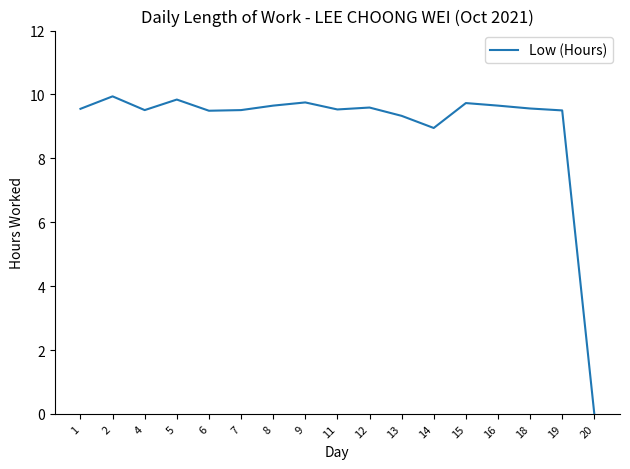

Approximately how many times larger is the value at 18 compared to 15?

1.0